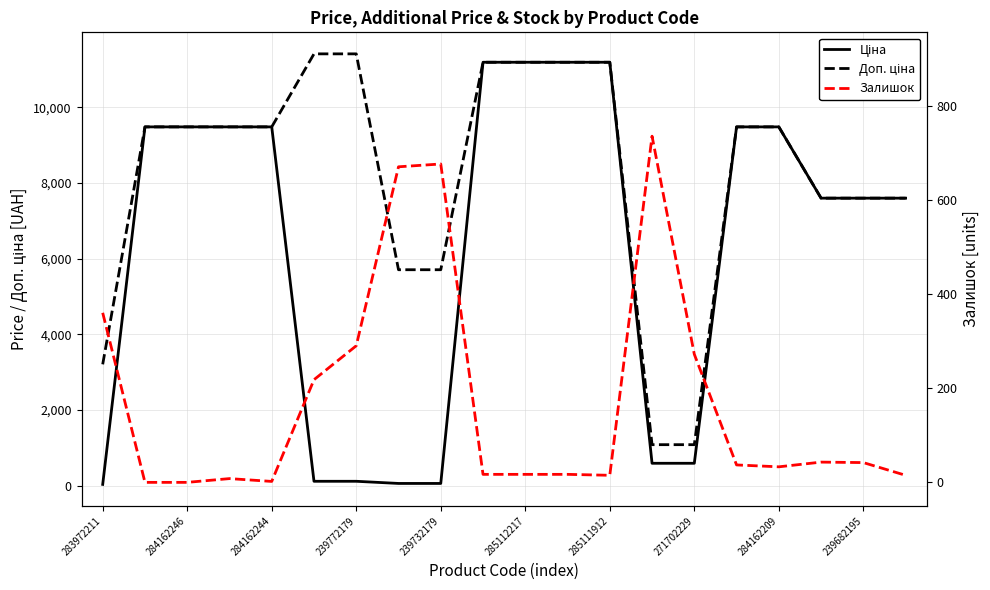

How many distinct data groups are displayed?

3